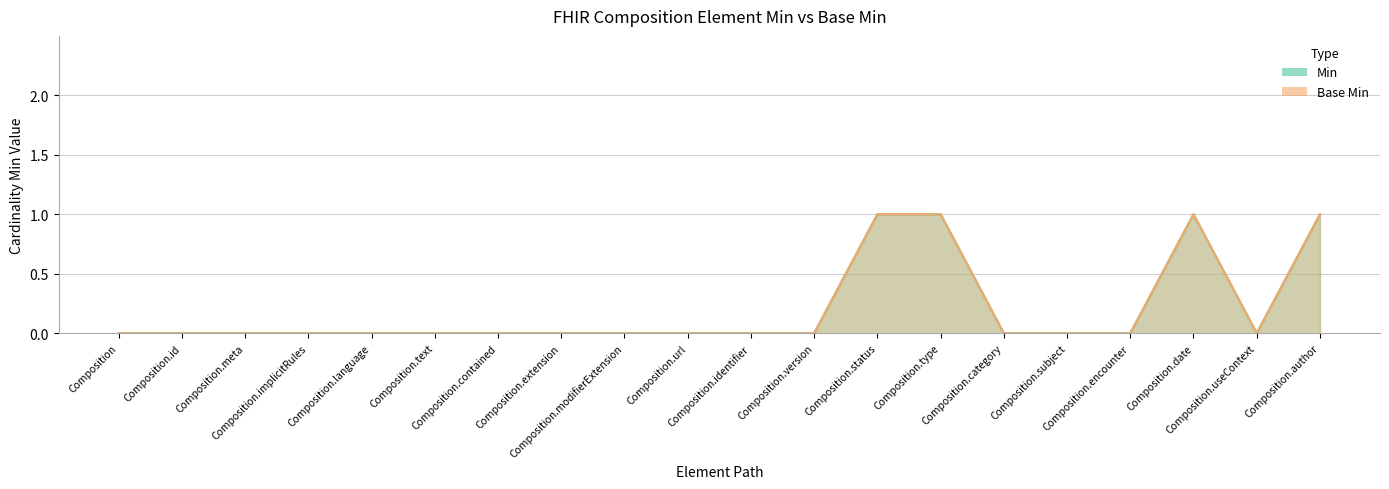

True or false: Min and Base Min cross at least once.

False